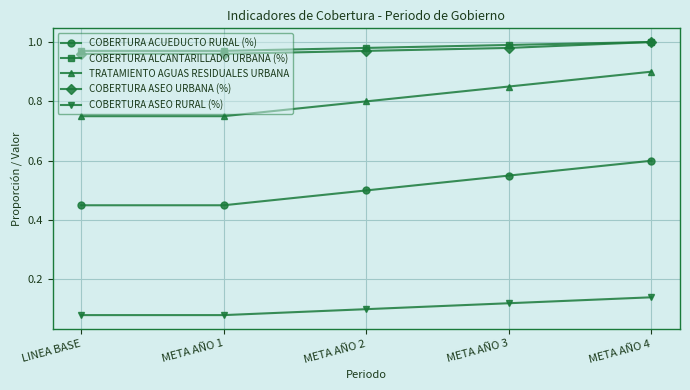

Is the value of COBERTURA ASEO URBANA (%) at META AÑO 1 greater than the value of COBERTURA ASEO RURAL (%) at LINEA BASE?

Yes